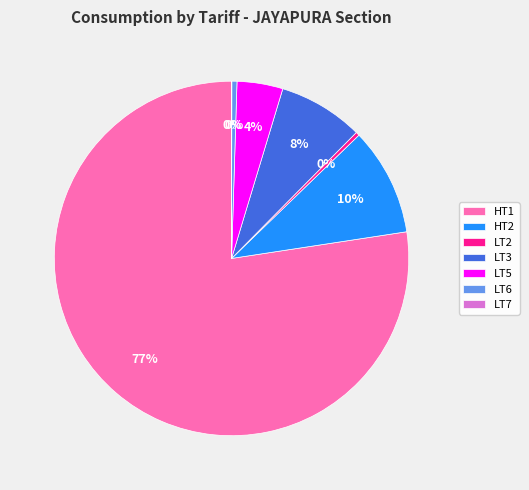

Which category accounts for the majority?

HT1